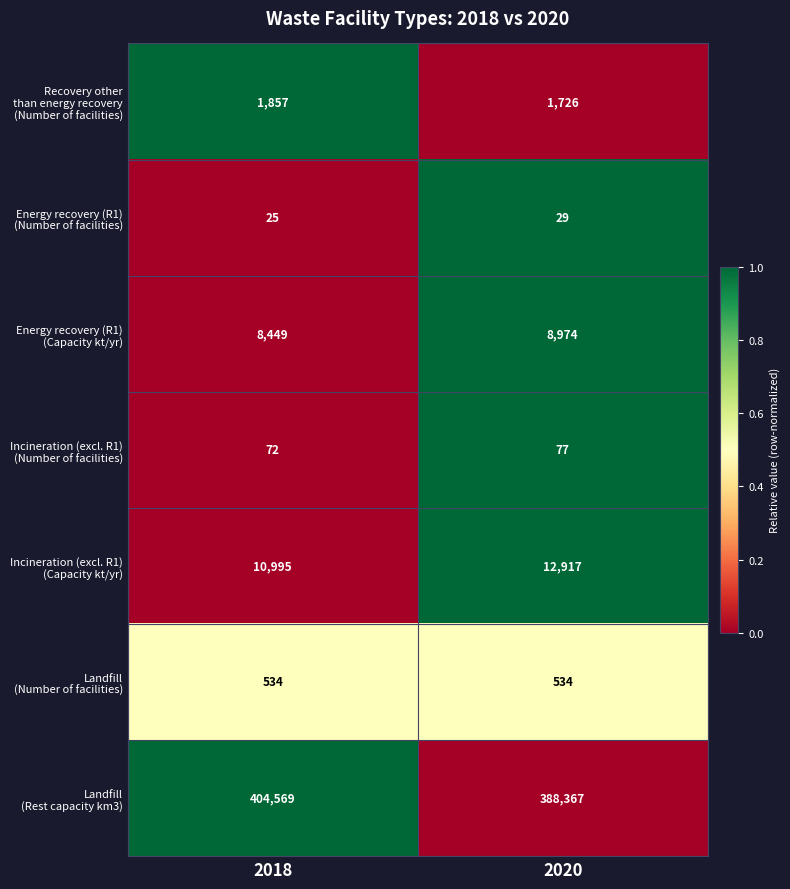

At which category does the chart reach its minimum across all series?

2018